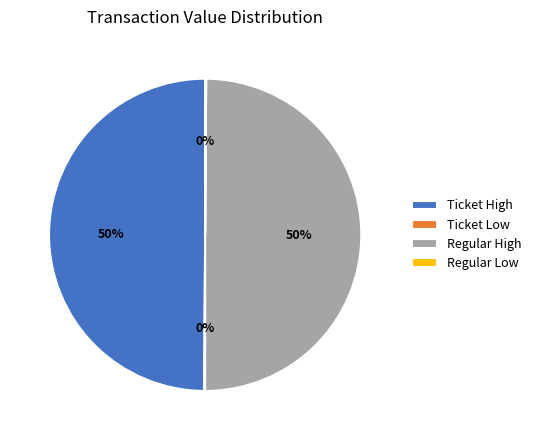

To the nearest percent, what is the difference between the largest and smallest slice percentages?

50%